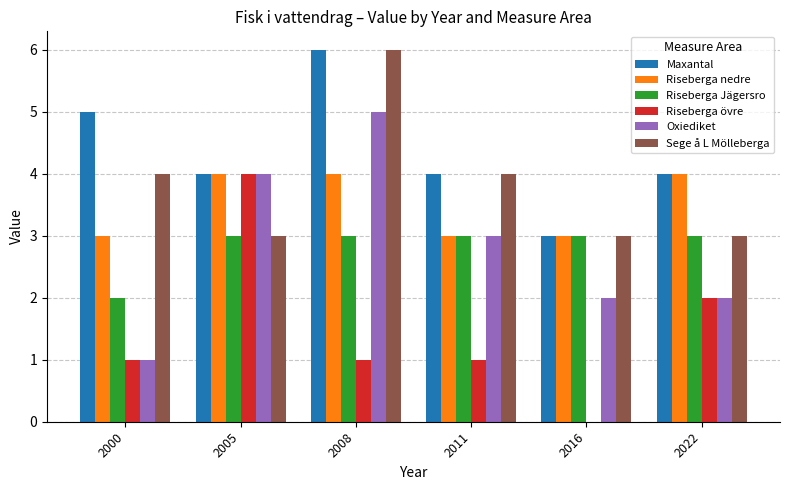

What is the sum of the Maxantal values at 2008 and 2016?

9